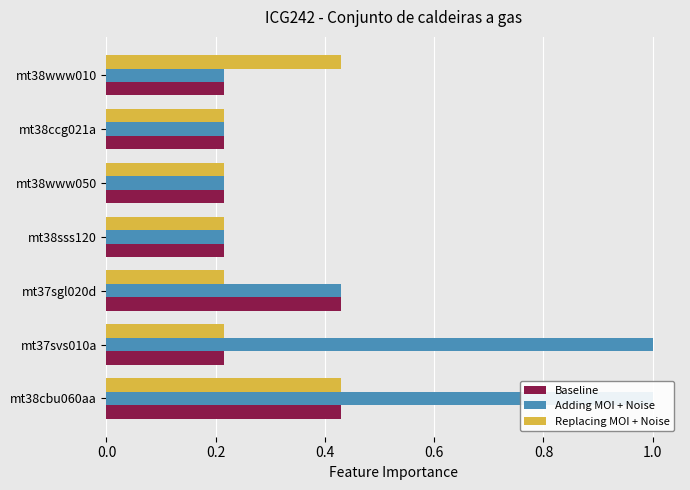

True or false: Adding MOI + Noise has a value of 0.3 at mt38sss120.

False